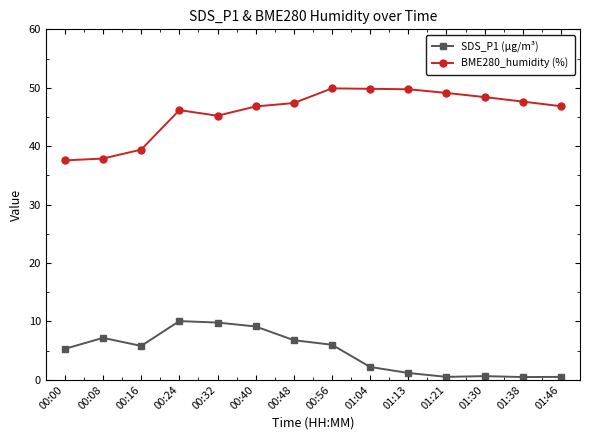

What is the sum of the SDS_P1 (µg/m³) values at 00:32 and 00:48?

16.6